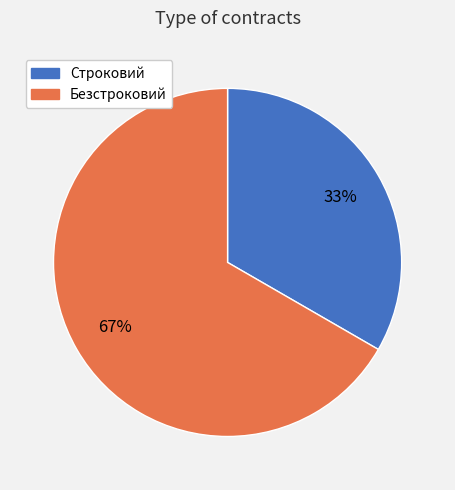

Is it true that Безстроковий is 54% of the pie?

False